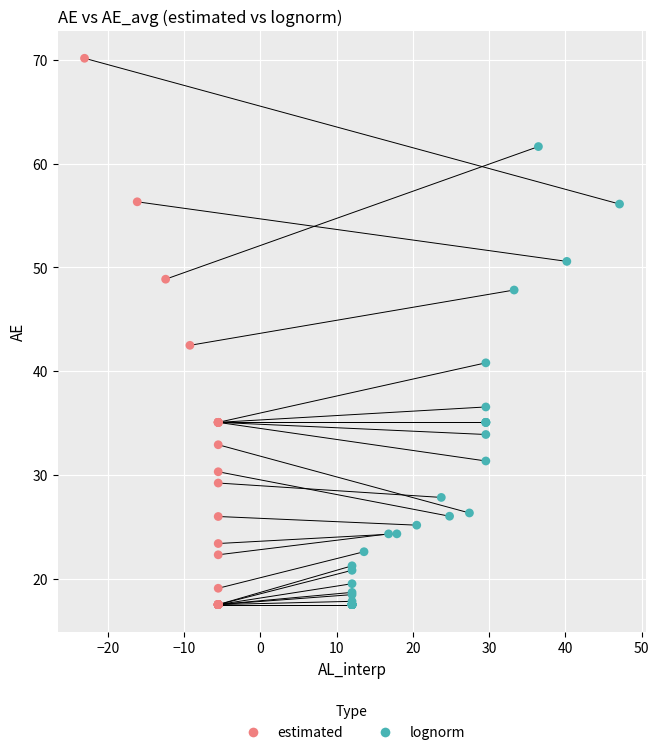

Which series contains the highest Y value?

estimated